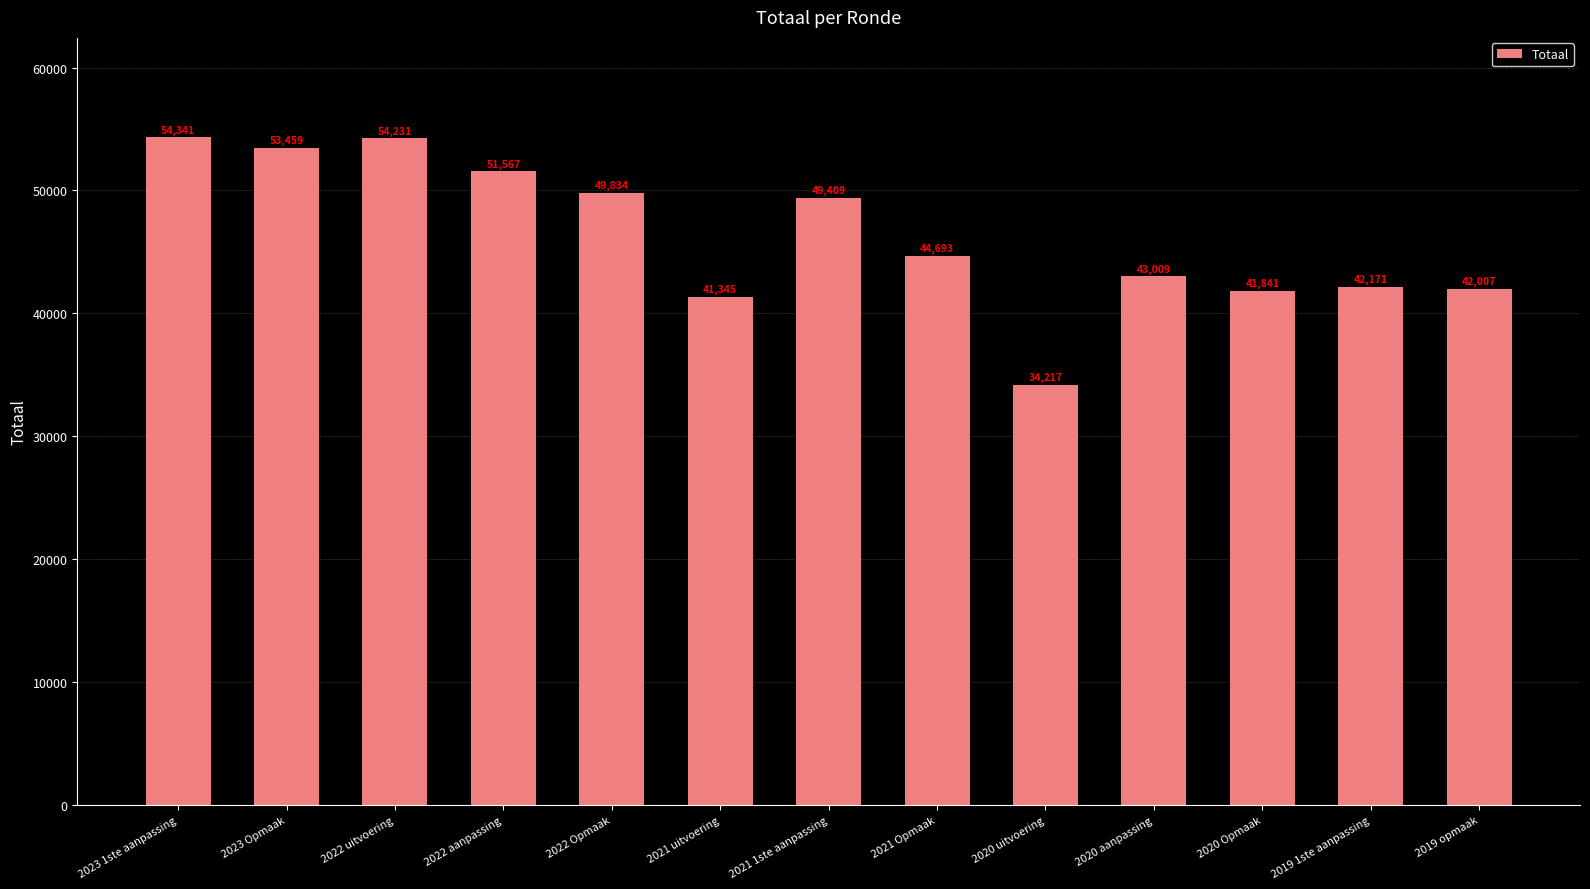

List the labels in order of value, largest first.

2023 1ste aanpassing, 2022 uitvoering, 2023 Opmaak, 2022 aanpassing, 2022 Opmaak, 2021 1ste aanpassing, 2021 Opmaak, 2020 aanpassing, 2019 1ste aanpassing, 2019 opmaak, 2020 Opmaak, 2021 uitvoering, 2020 uitvoering